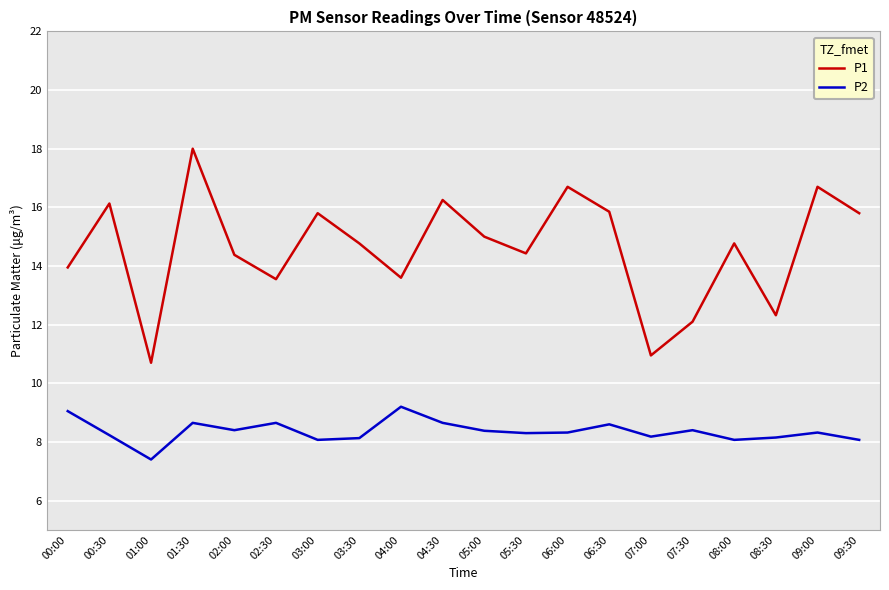

At which label does P2 first exceed 8?

00:00